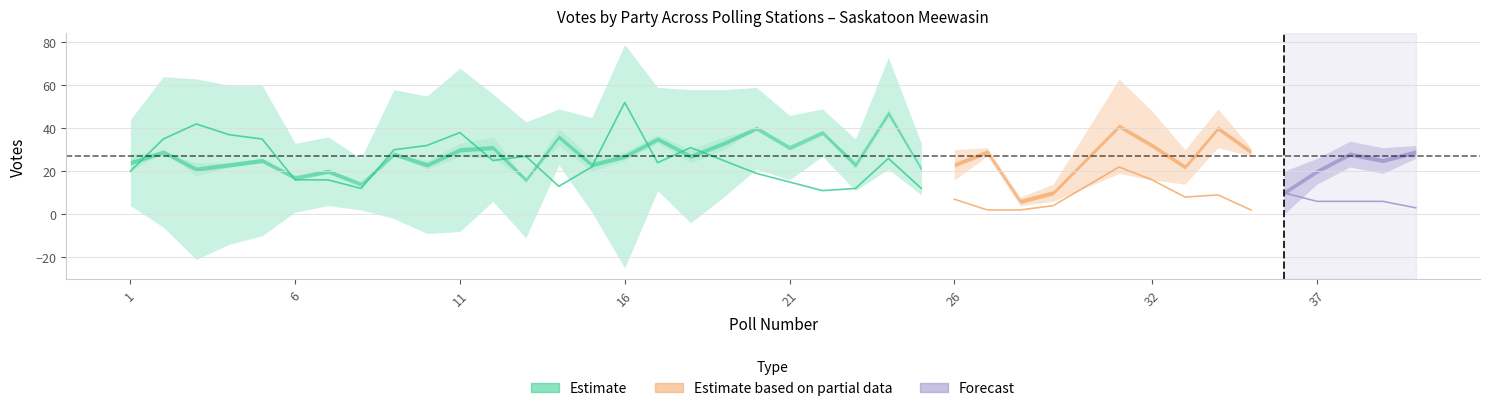

Count the number of categories in the chart.

39